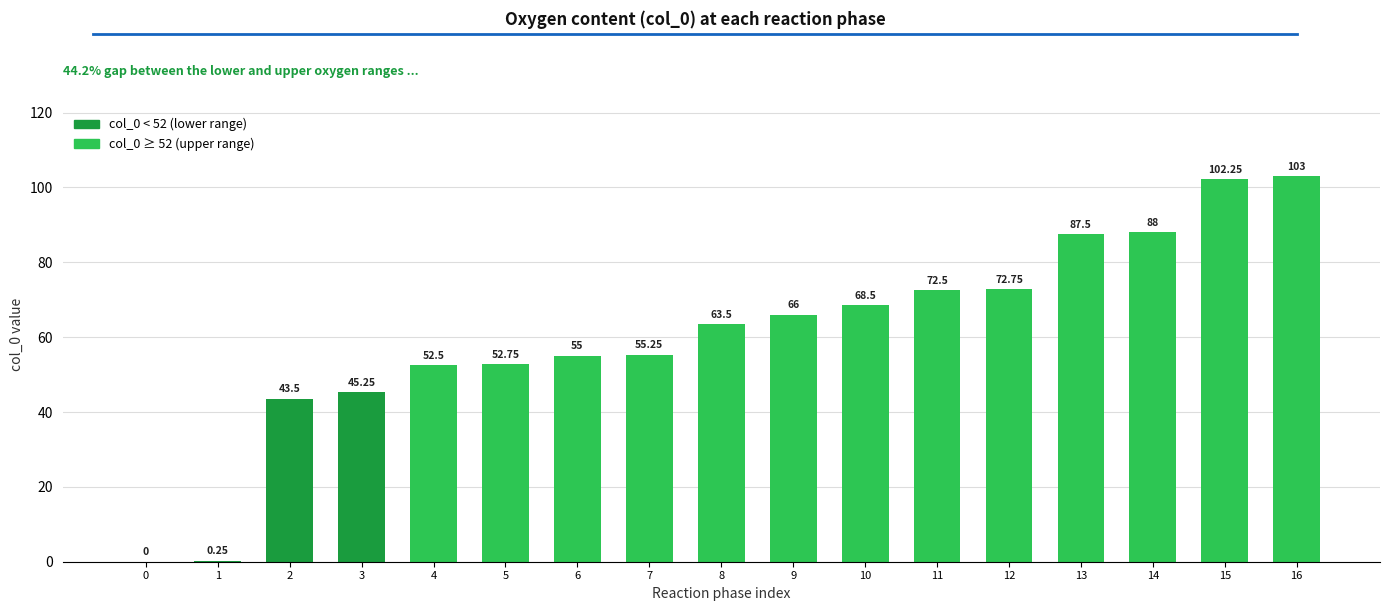

What is the change in value from 6 to 8?

+8.5